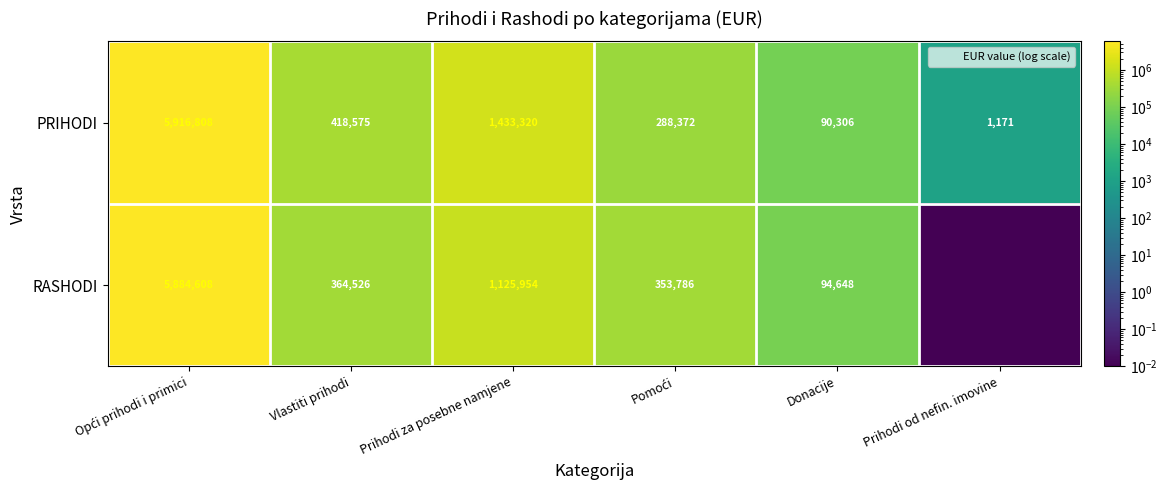

Which category has the lowest value across all series?

Prihodi od nefin. imovine